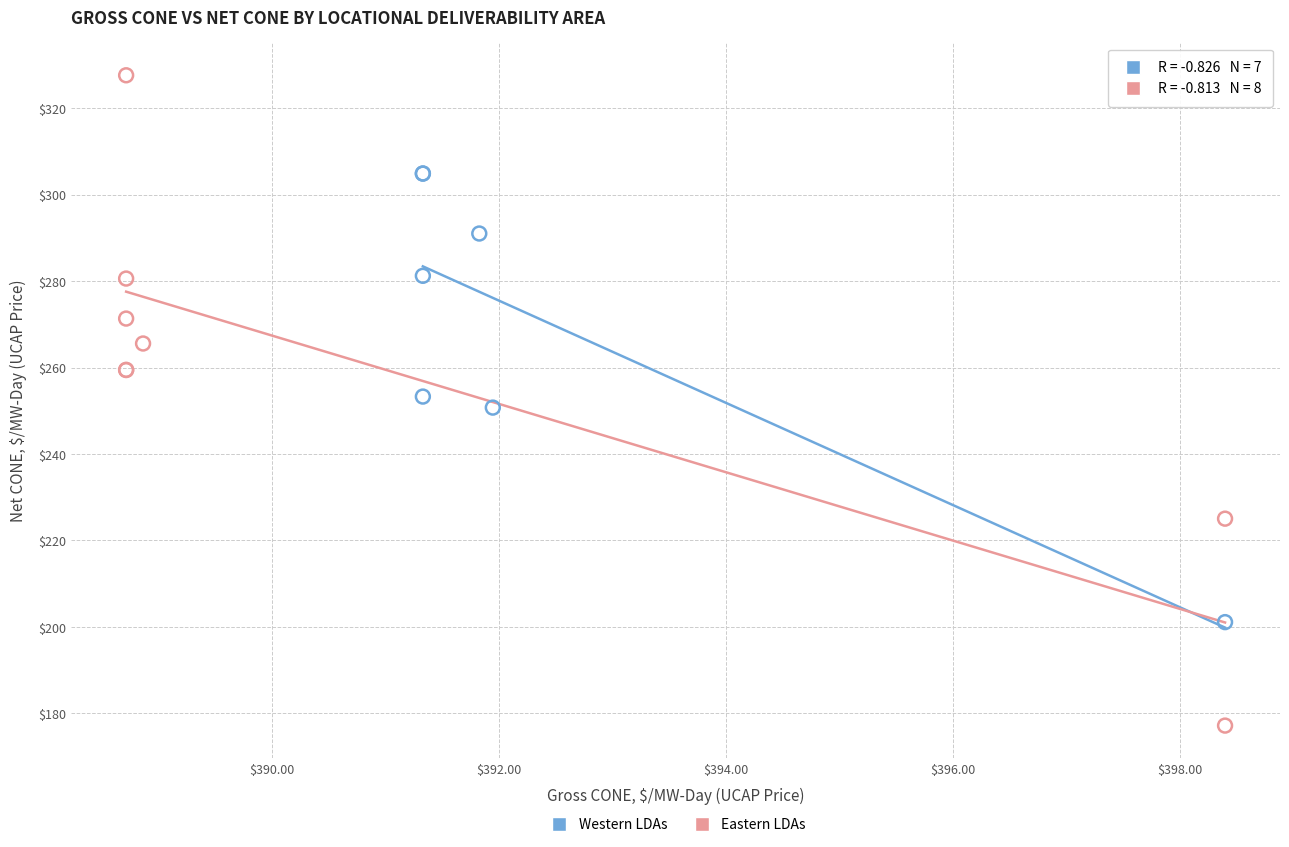

Which series has the widest spread of Y values?

Eastern LDAs